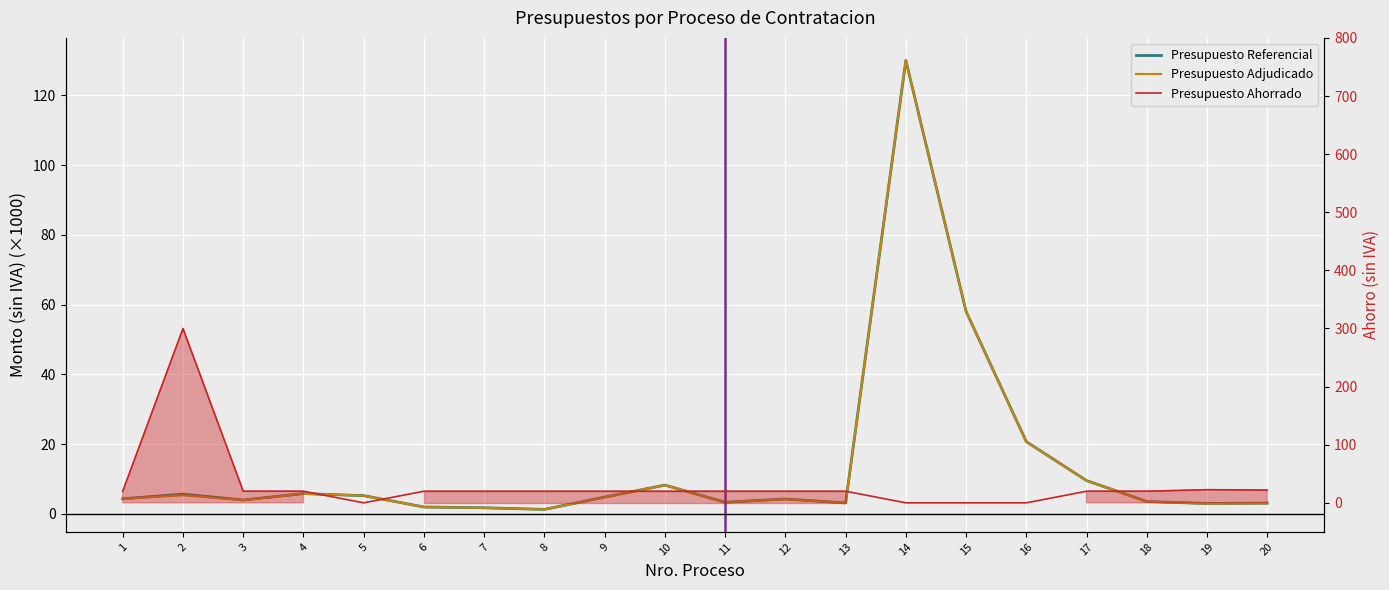

True or false: Presupuesto Adjudicado and Presupuesto Referencial intersect in this chart.

False